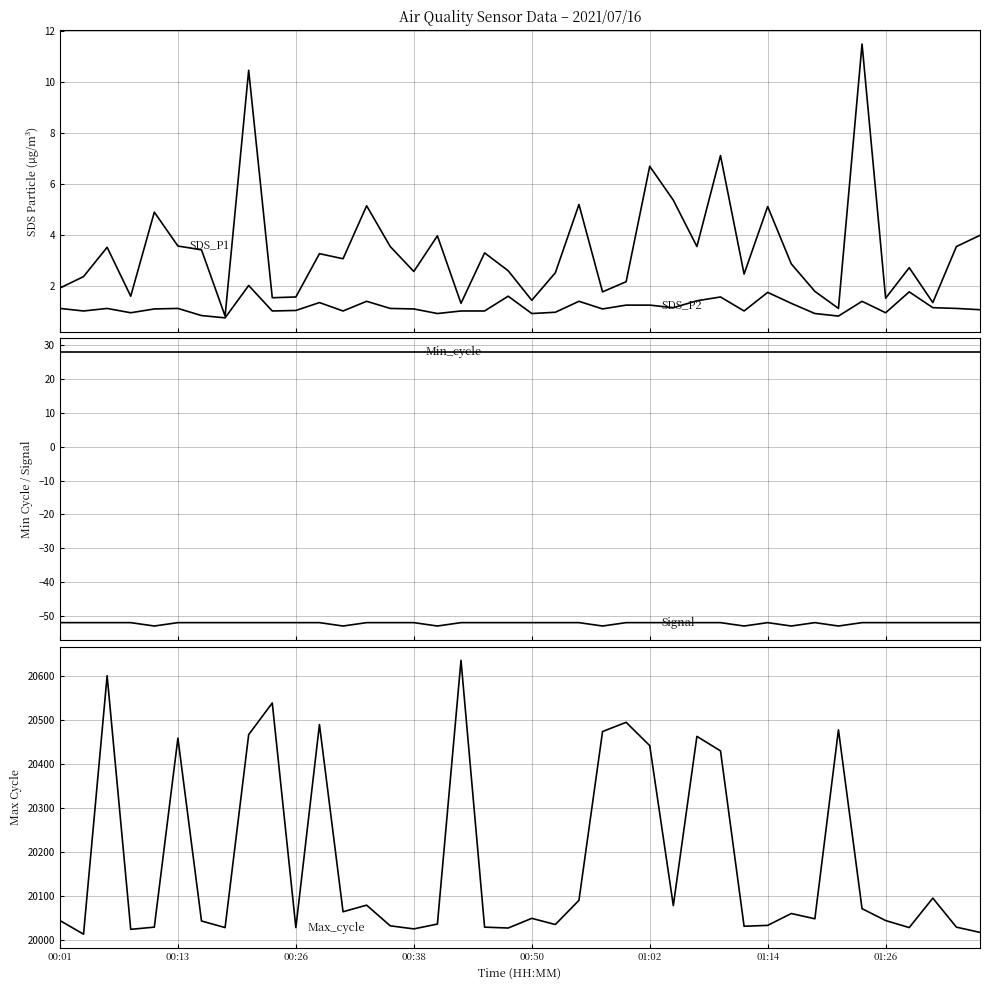

How many lines are shown in the chart?

5